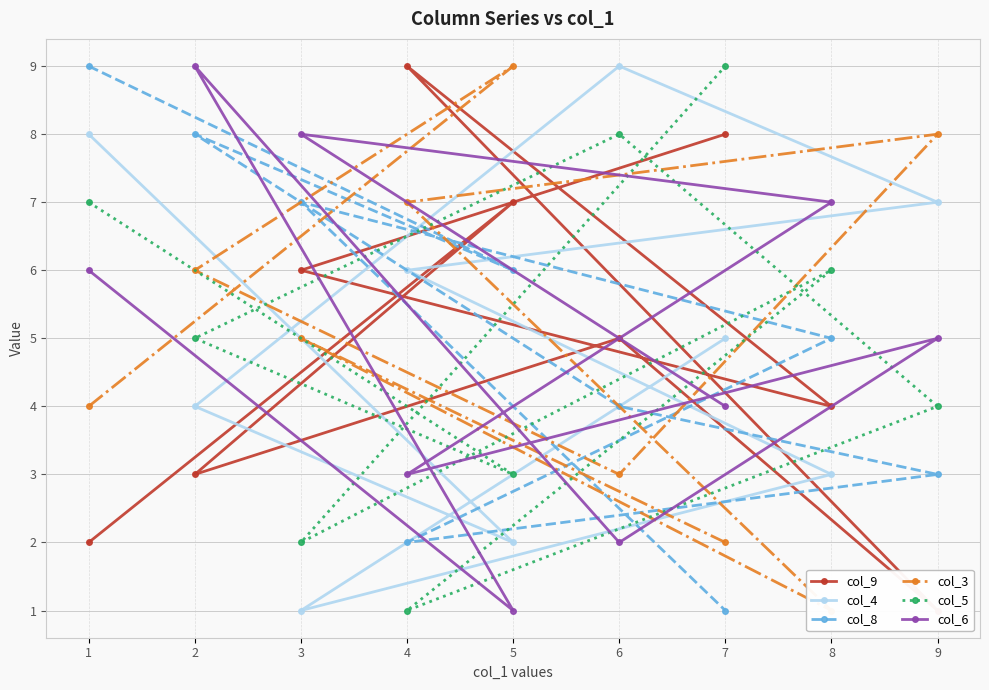

How many lines are shown in the chart?

6